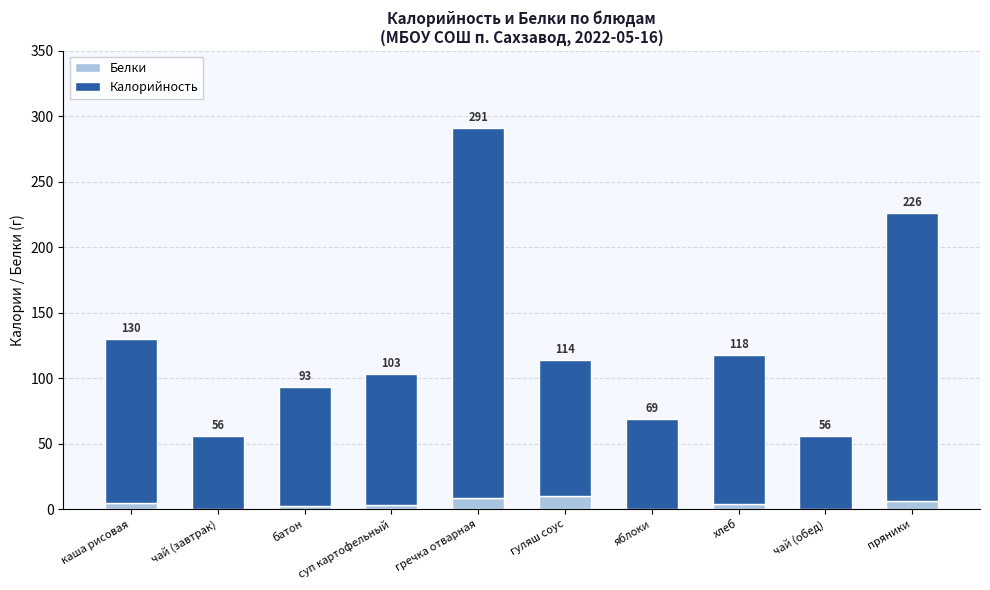

What position from the right is гуляш соус?

5